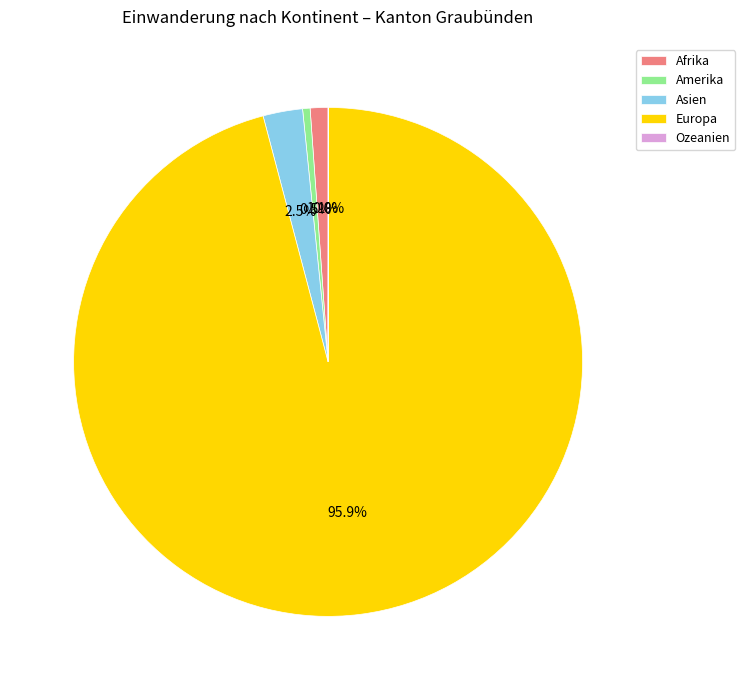

What percentage is the Afrika slice, to the nearest percent?

1%